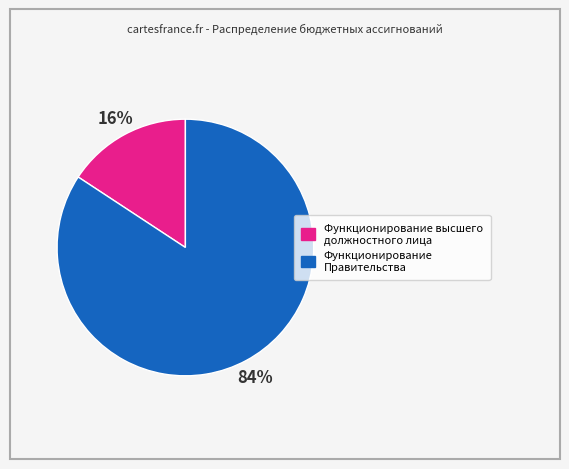

Does any single category account for the majority?

Yes